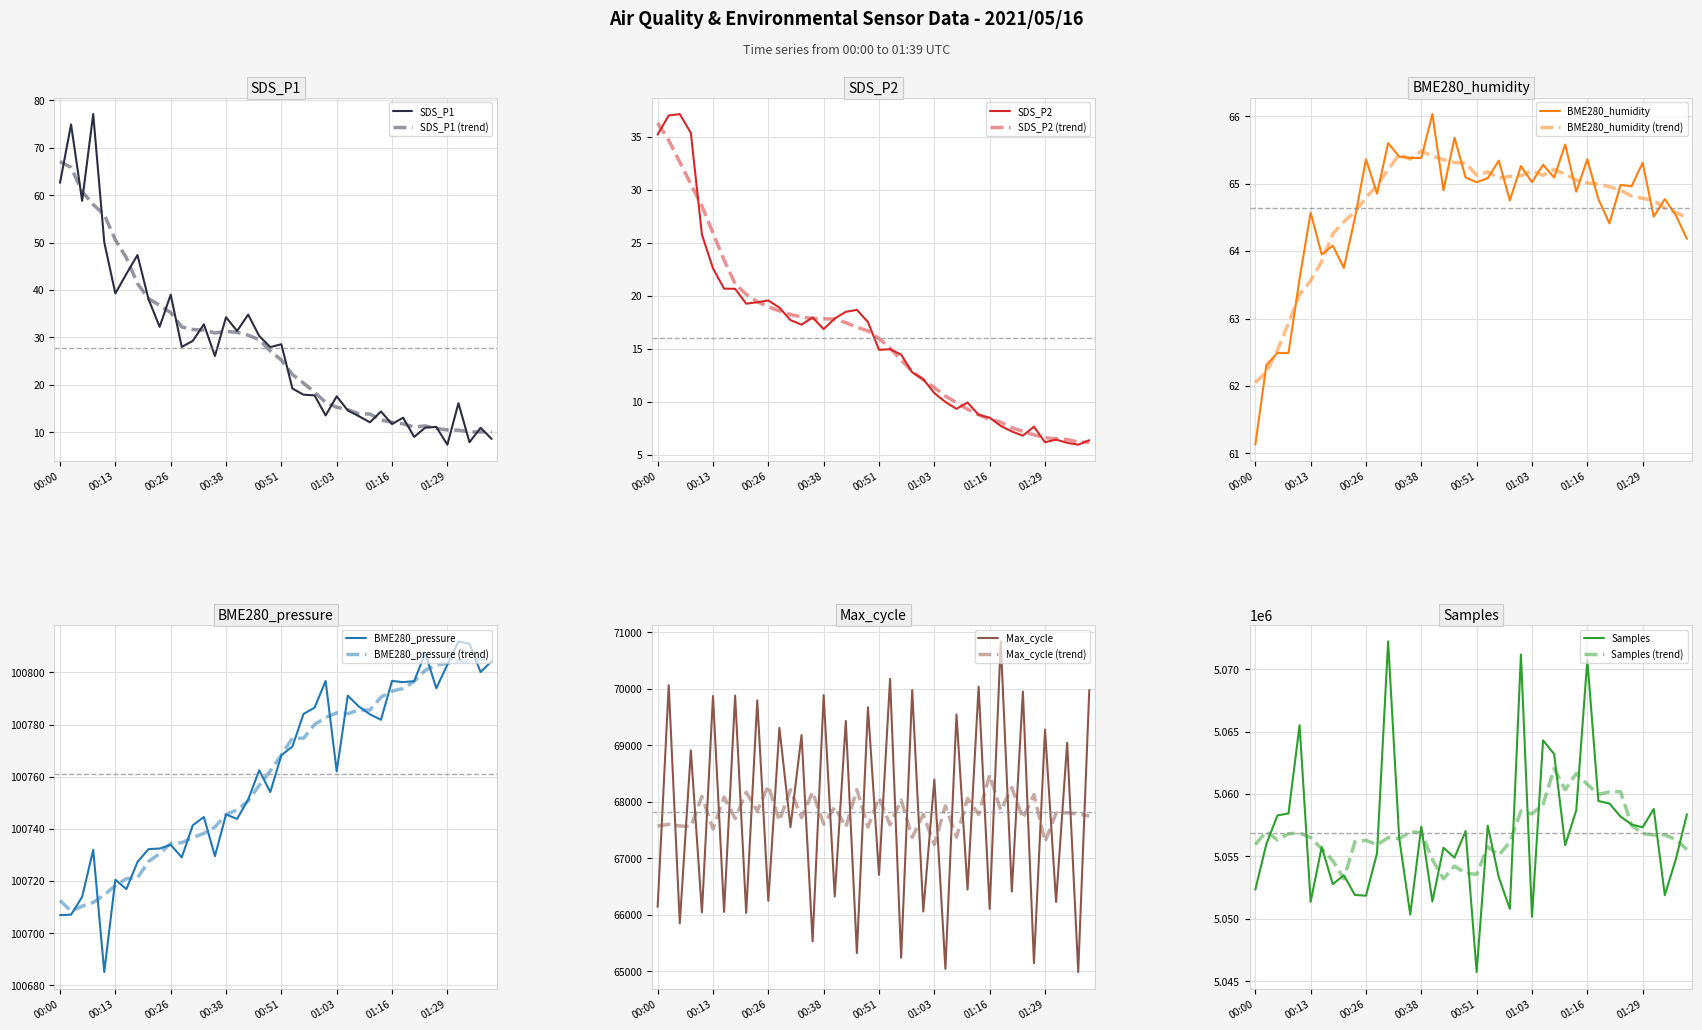

Does the chart display data point markers on the line(s)?

No